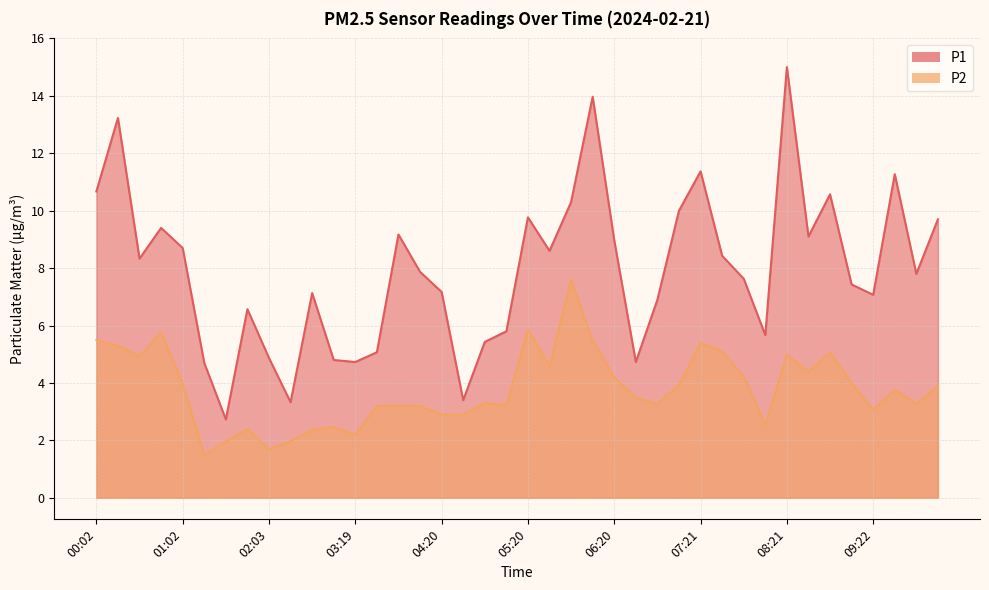

List the series in order of their overall mean, lowest first.

P2, P1